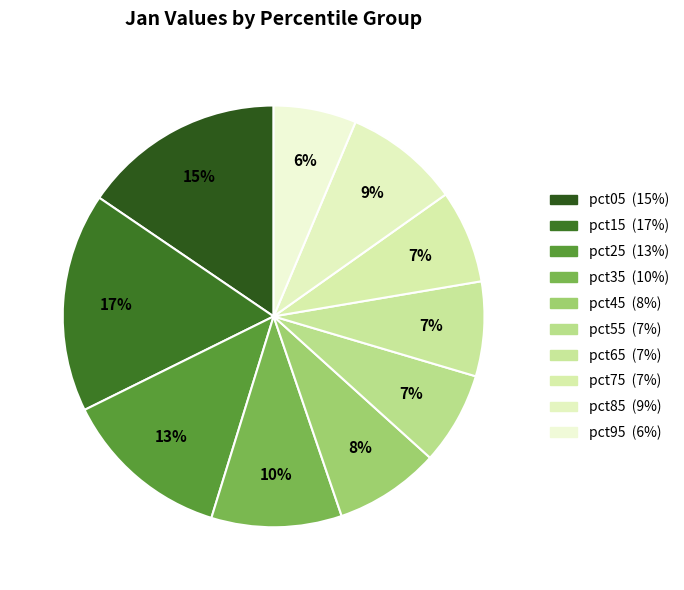

Approximately how many times larger is the value at pct25 compared to pct05?

0.8